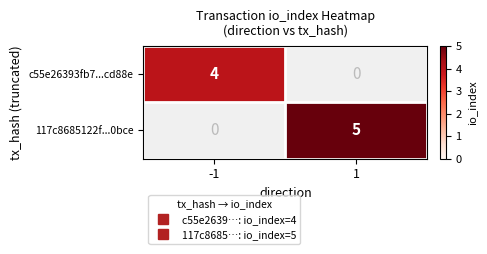

What value does the c55e26393fb7...cd88e series have at -1?

4